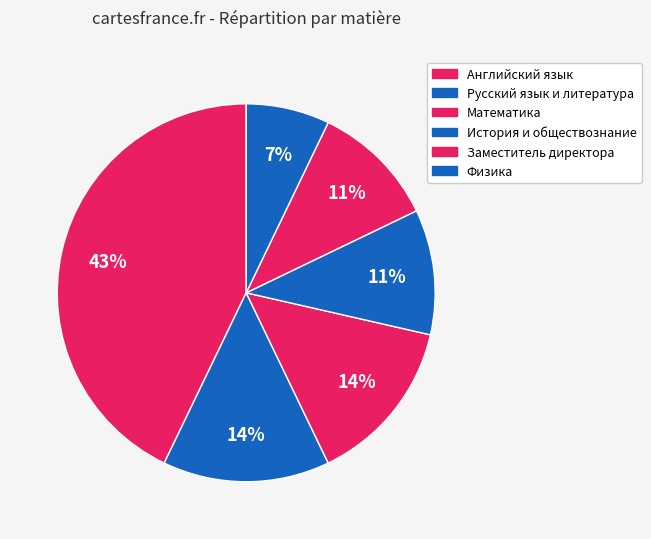

How many slices are in this pie chart?

6